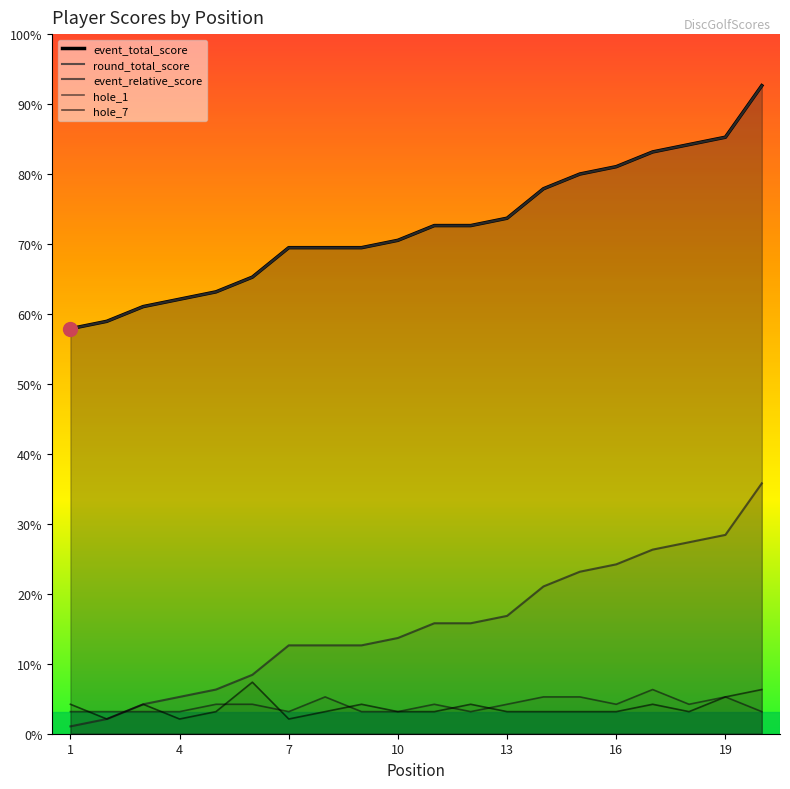

Is it true that event_total_score equals 8 at 7?

False